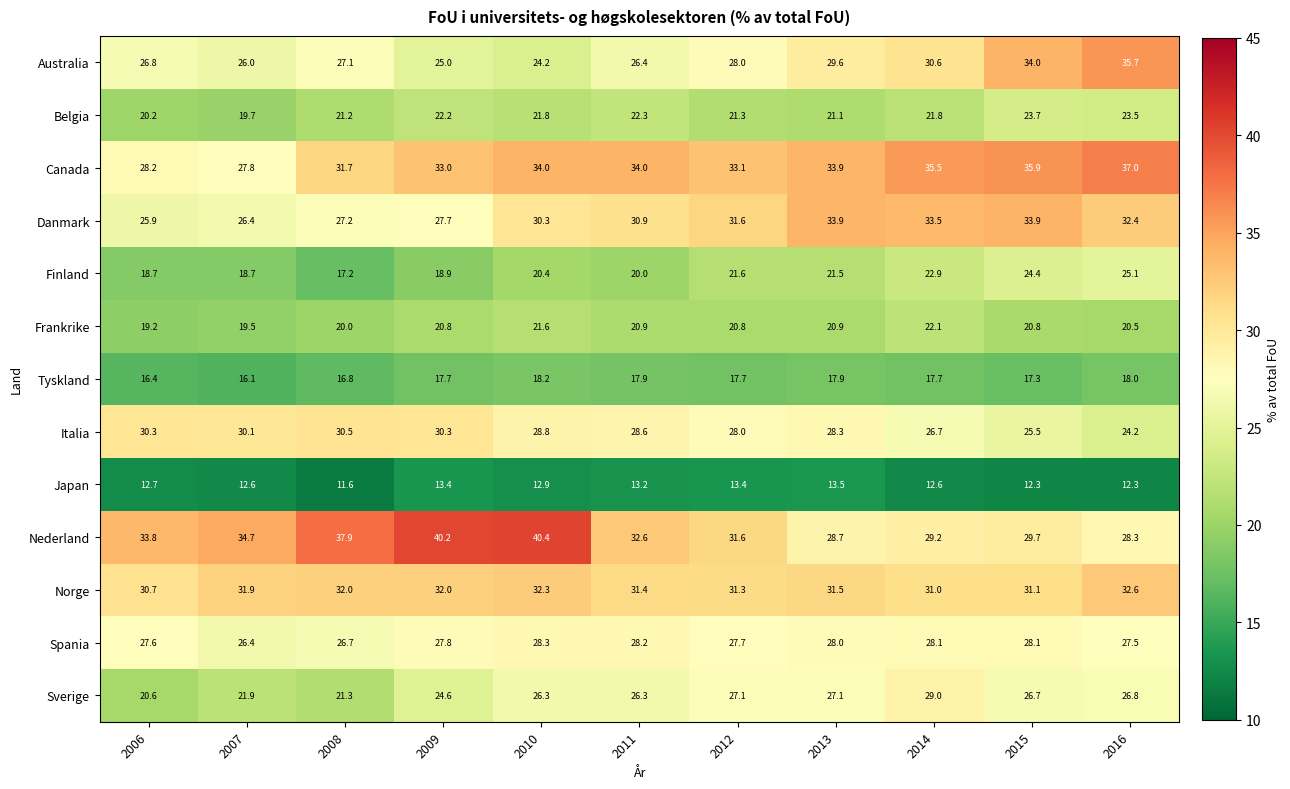

Which series has the largest range (max minus min)?

Nederland